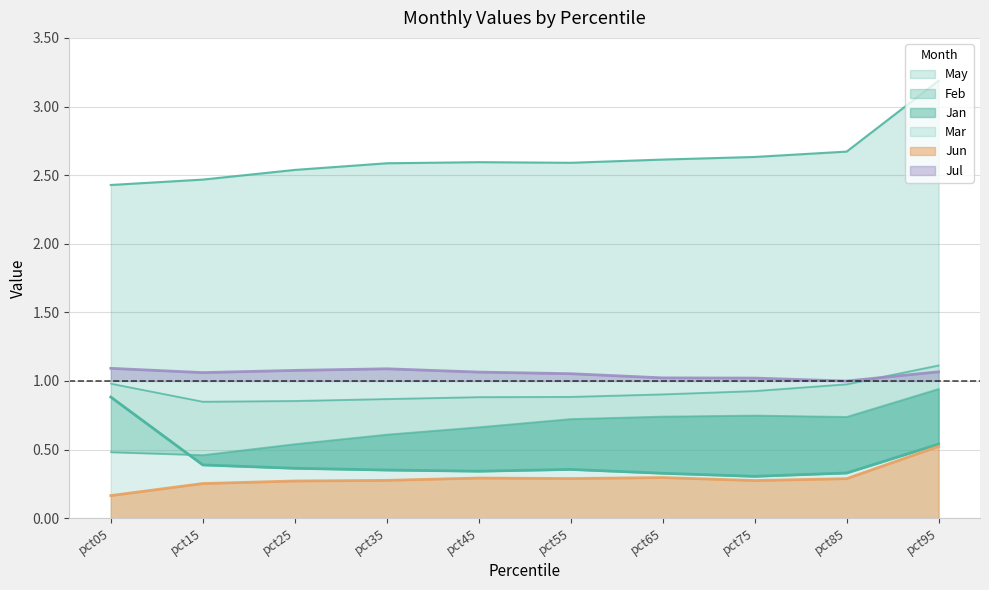

Reading right to left, list all the values displayed in this chart.

Jan: pct95=0.5	pct85=0.3	pct75=0.3	pct65=0.3	pct55=0.4	pct45=0.3	pct35=0.4	pct25=0.4	pct15=0.4	pct05=0.9
Feb: pct95=1.1	pct85=1.0	pct75=0.9	pct65=0.9	pct55=0.9	pct45=0.9	pct35=0.9	pct25=0.9	pct15=0.8	pct05=1.0
Mar: pct95=0.9	pct85=0.7	pct75=0.7	pct65=0.7	pct55=0.7	pct45=0.7	pct35=0.6	pct25=0.5	pct15=0.5	pct05=0.5
May: pct95=3.2	pct85=2.7	pct75=2.6	pct65=2.6	pct55=2.6	pct45=2.6	pct35=2.6	pct25=2.5	pct15=2.5	pct05=2.4
Jun: pct95=0.5	pct85=0.3	pct75=0.3	pct65=0.3	pct55=0.3	pct45=0.3	pct35=0.3	pct25=0.3	pct15=0.3	pct05=0.2
Jul: pct95=1.1	pct85=1.0	pct75=1.0	pct65=1.0	pct55=1.1	pct45=1.1	pct35=1.1	pct25=1.1	pct15=1.1	pct05=1.1